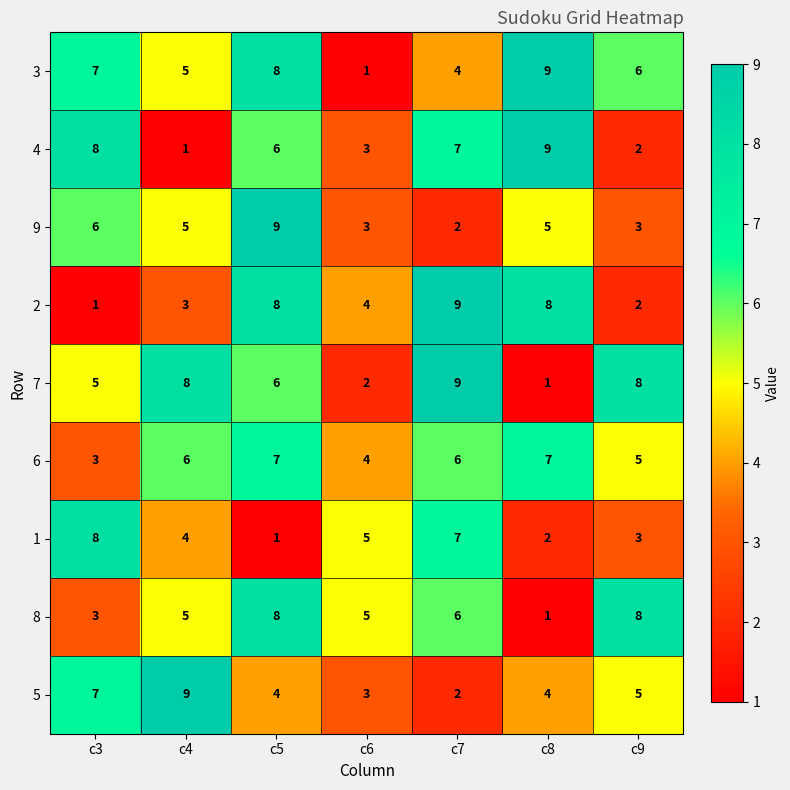

What is the spread (max minus min) of values at c9?

6